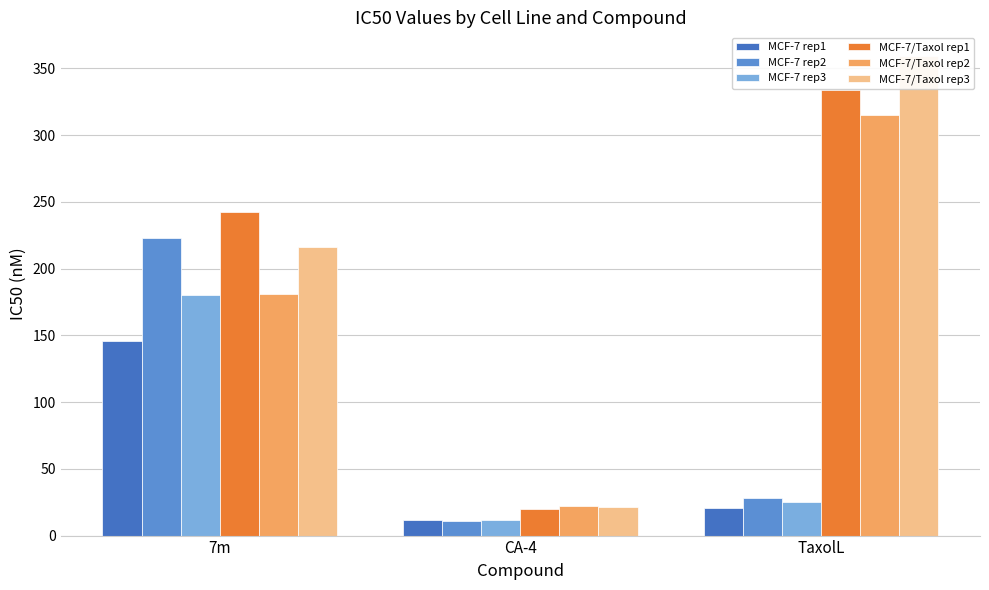

The value of MCF-7 rep1 at TaxolL is 20.6. True or false?

True